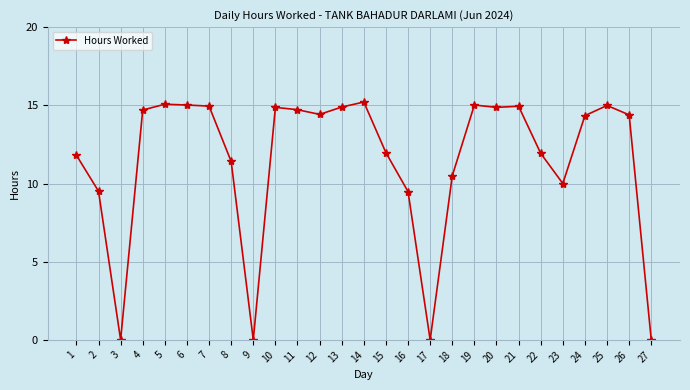

At which category does the data reach its first local valley?

3